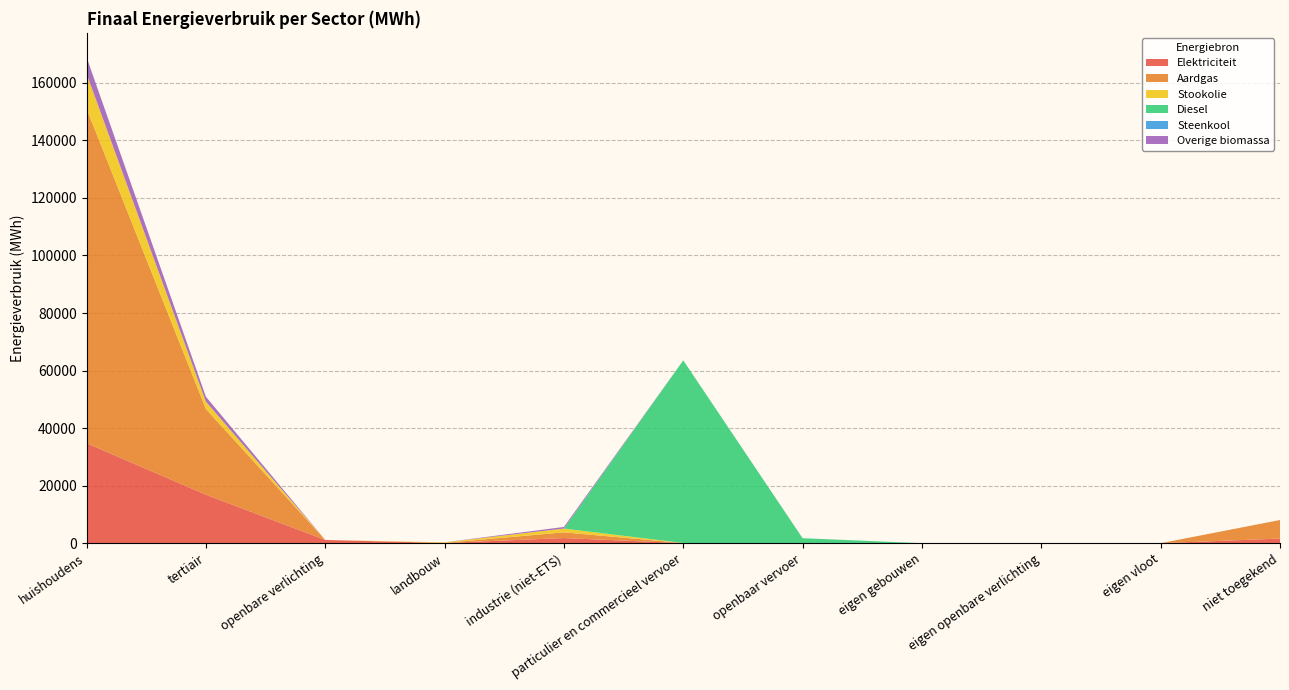

Reading right to left, list all the values displayed in this chart.

Elektriciteit: niet toegekend=1608.7	eigen vloot=0.0	eigen openbare verlichting=0.0	eigen gebouwen=0.0	openbaar vervoer=0.0	particulier en commercieel vervoer=14.4	industrie (niet-ETS)=1782.7	landbouw=69.4	openbare verlichting=1131.9	tertiair=16864.3	huishoudens=34767.4
Aardgas: niet toegekend=6441.4	eigen vloot=0.0	eigen openbare verlichting=0.0	eigen gebouwen=0.0	openbaar vervoer=0.0	particulier en commercieel vervoer=48.5	industrie (niet-ETS)=1978.3	landbouw=47.3	openbare verlichting=0.0	tertiair=29791.9	huishoudens=116273.8
Stookolie: niet toegekend=0.0	eigen vloot=0.0	eigen openbare verlichting=0.0	eigen gebouwen=0.0	openbaar vervoer=0.0	particulier en commercieel vervoer=0.0	industrie (niet-ETS)=1318.2	landbouw=176.1	openbare verlichting=0.0	tertiair=2553.6	huishoudens=12177.8
Diesel: niet toegekend=0.0	eigen vloot=0.0	eigen openbare verlichting=0.0	eigen gebouwen=0.0	openbaar vervoer=1738.8	particulier en commercieel vervoer=63484.2	industrie (niet-ETS)=0.0	landbouw=0.0	openbare verlichting=0.0	tertiair=0.0	huishoudens=0.0
Steenkool: niet toegekend=0.0	eigen vloot=0.0	eigen openbare verlichting=0.0	eigen gebouwen=0.0	openbaar vervoer=0.0	particulier en commercieel vervoer=0.0	industrie (niet-ETS)=1.0	landbouw=10.6	openbare verlichting=0.0	tertiair=0.0	huishoudens=0.0
Overige biomassa: niet toegekend=0.0	eigen vloot=0.0	eigen openbare verlichting=0.0	eigen gebouwen=0.0	openbaar vervoer=0.0	particulier en commercieel vervoer=0.0	industrie (niet-ETS)=566.3	landbouw=0.0	openbare verlichting=0.0	tertiair=1717.4	huishoudens=5712.6